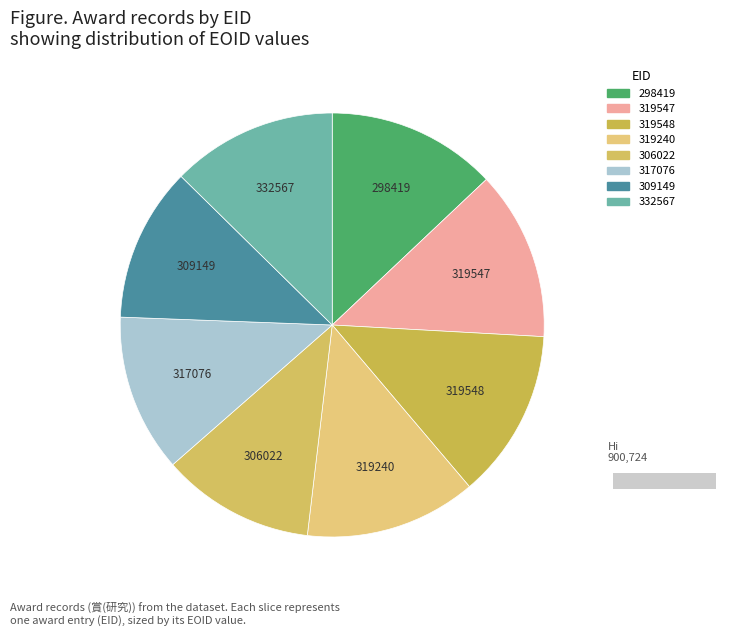

Which has a higher value, 306022 or 317076?

317076